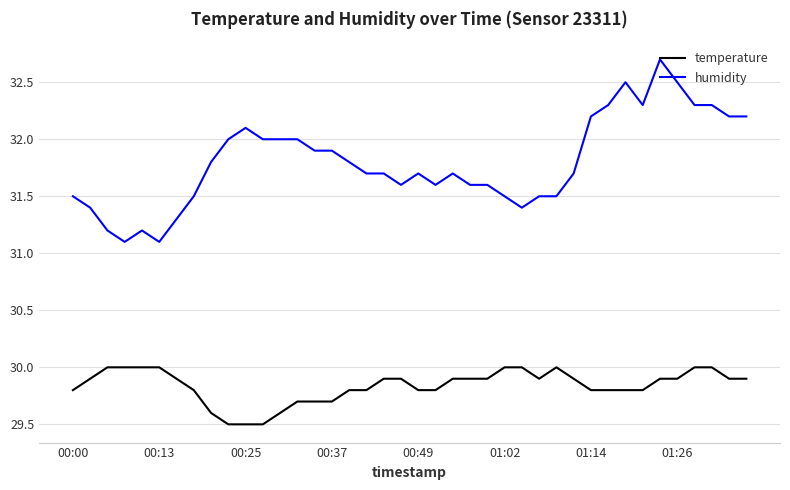

Which series has the widest spread of values?

humidity